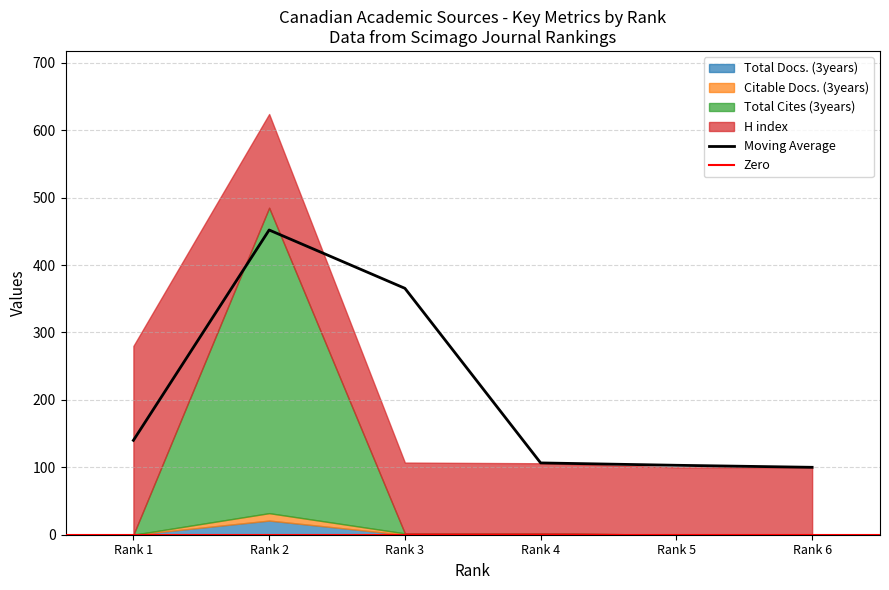

True or false: Total Cites (3years) and Total Docs. (3years) intersect in this chart.

False